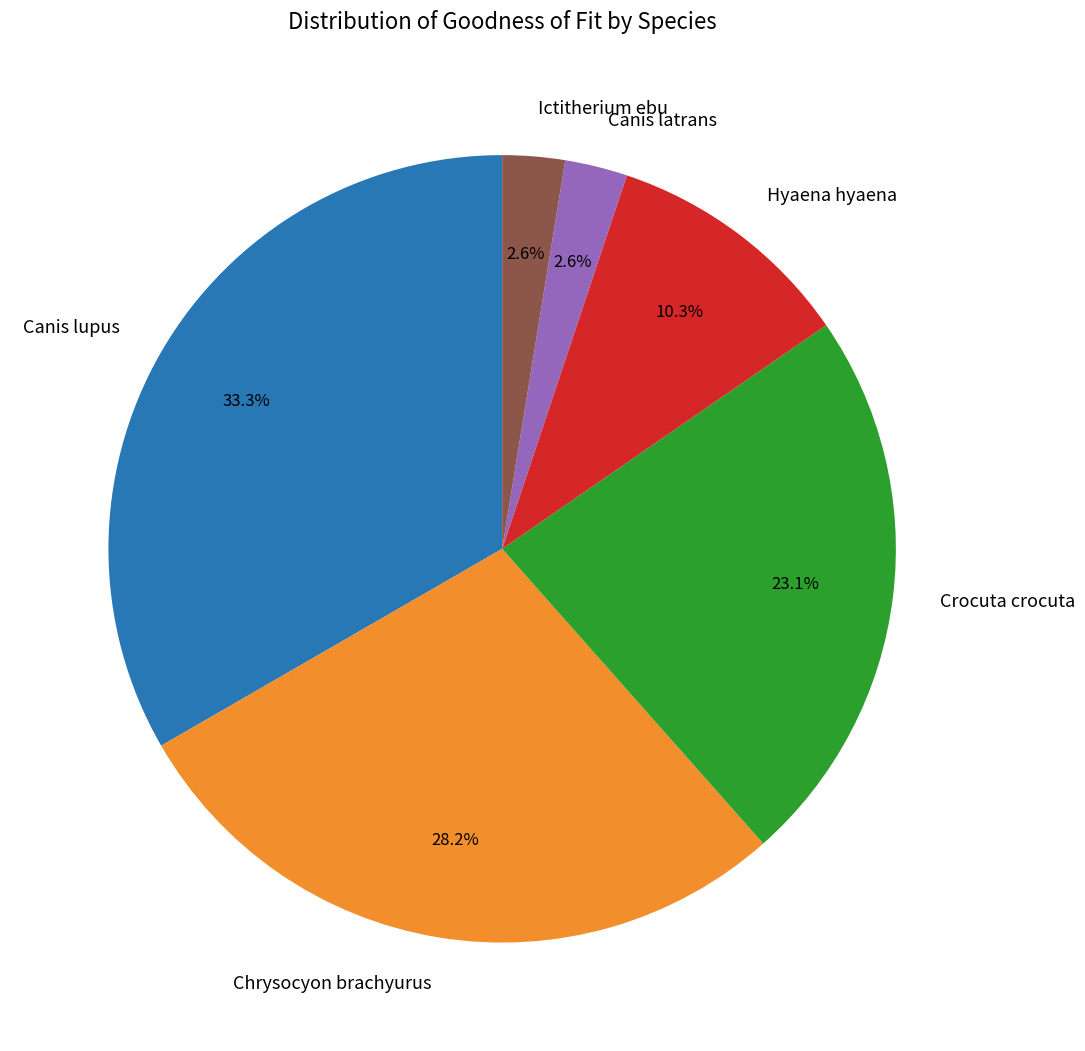

To the nearest percent, what is the difference between the largest and smallest slice percentages?

31%